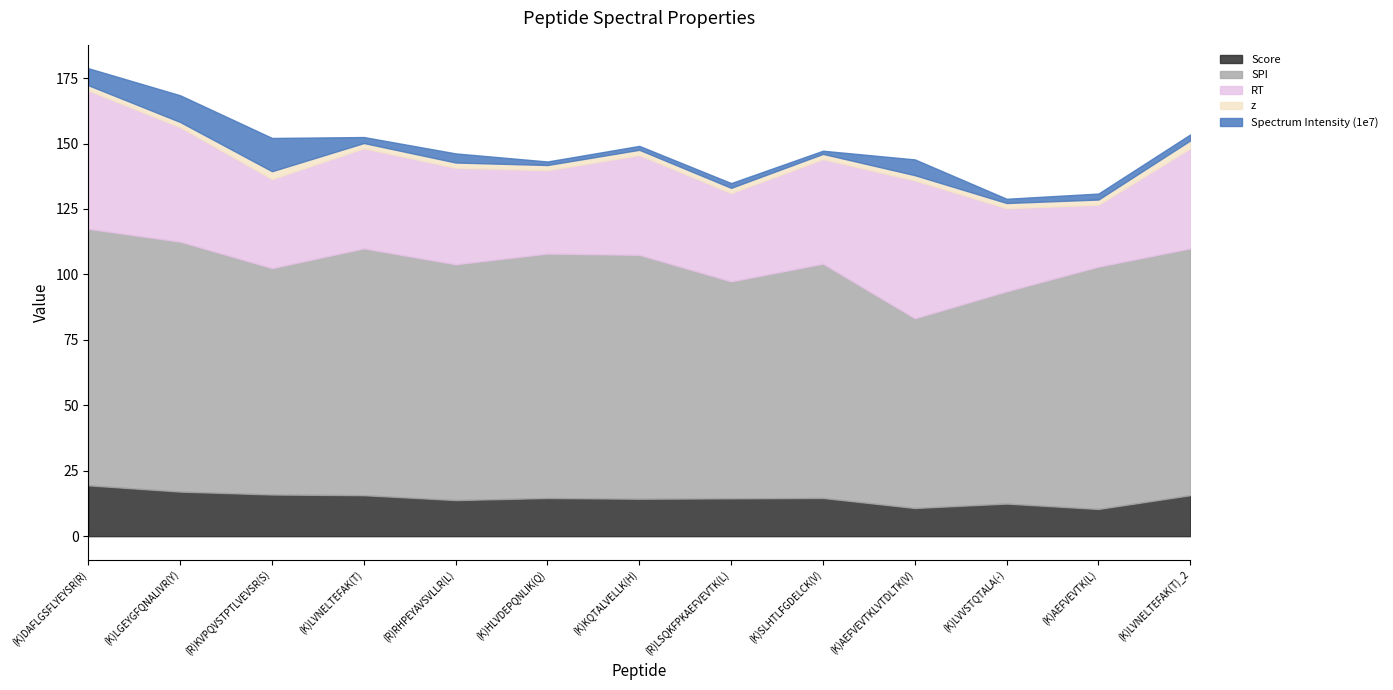

What is the difference between the highest and lowest values at (K)DAFLGSFLYEYSR(R)?

96.0